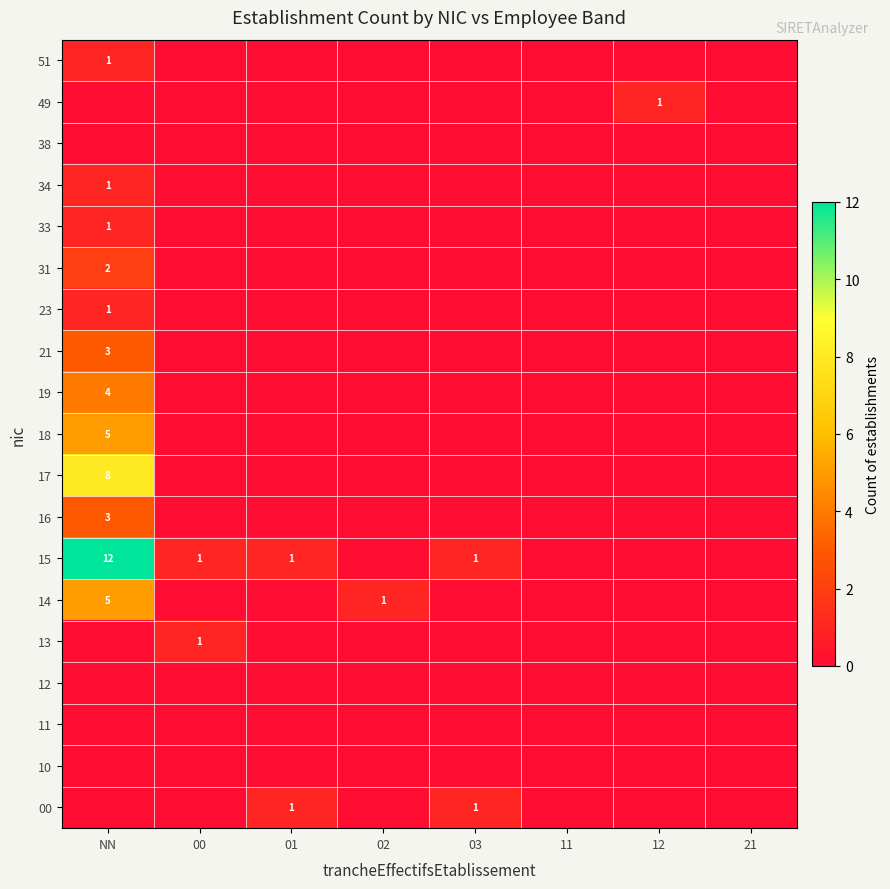

What is the difference between the highest and lowest values at 02?

1